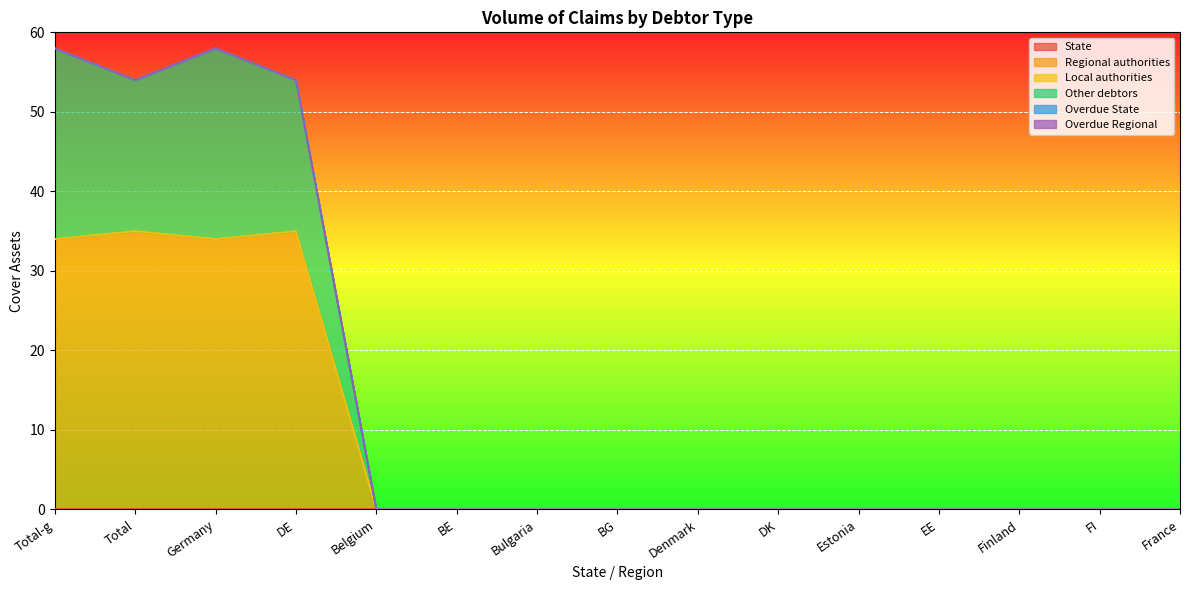

Between Finland and BG, which is larger?

Finland